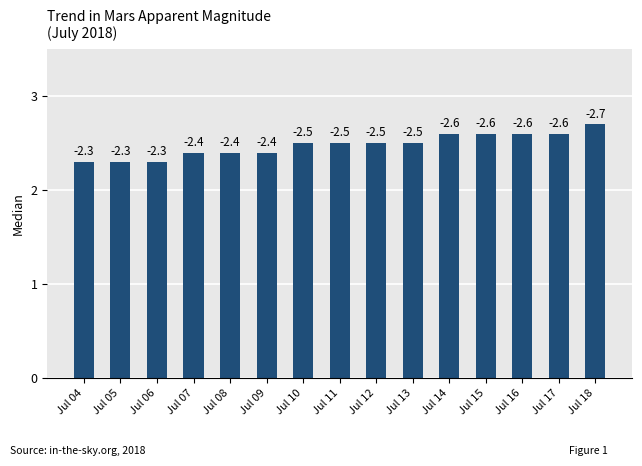

What is the value of the 11th bar from the left?

2.6